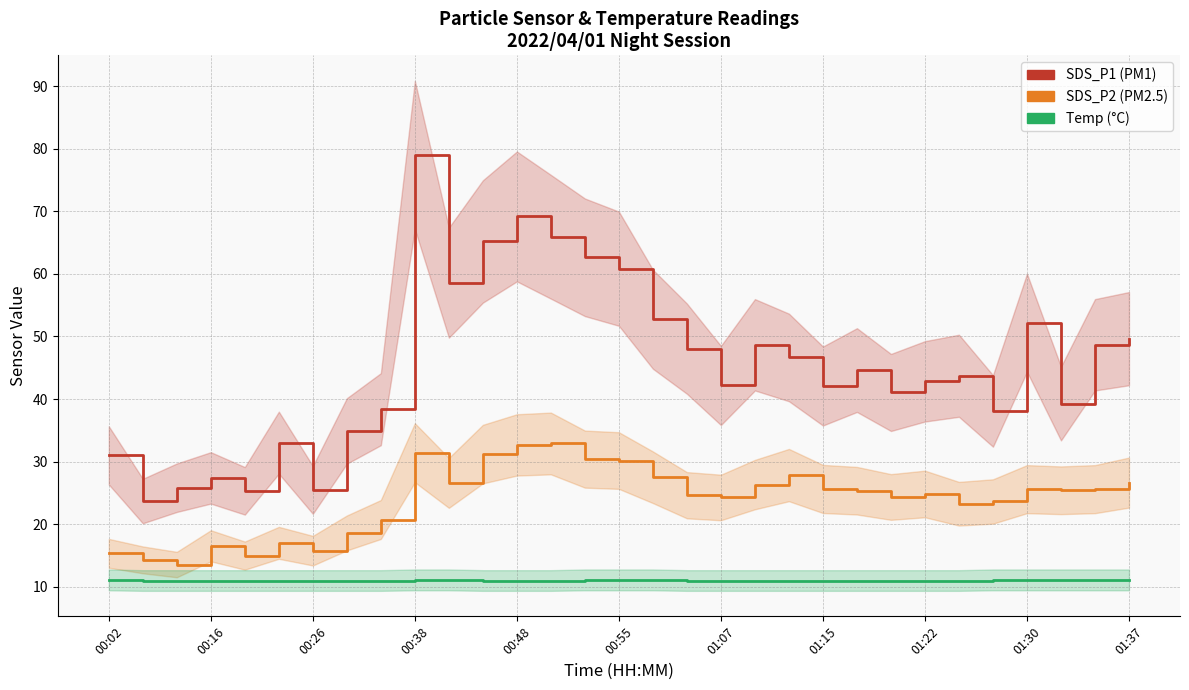

What position from the left is 26?

27